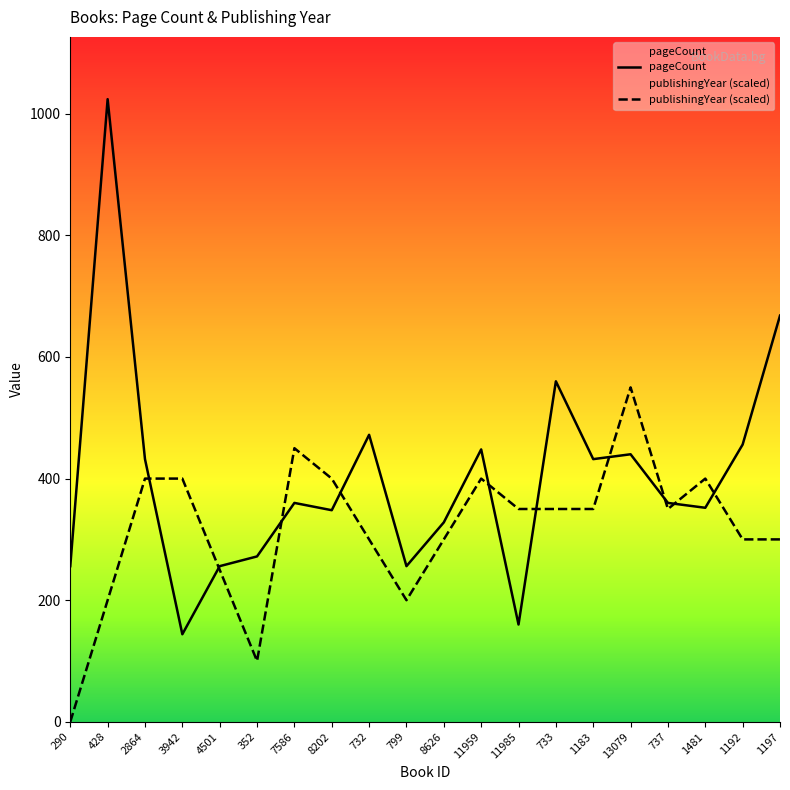

True or false: pageCount and publishingYear (scaled) cross at least once.

True